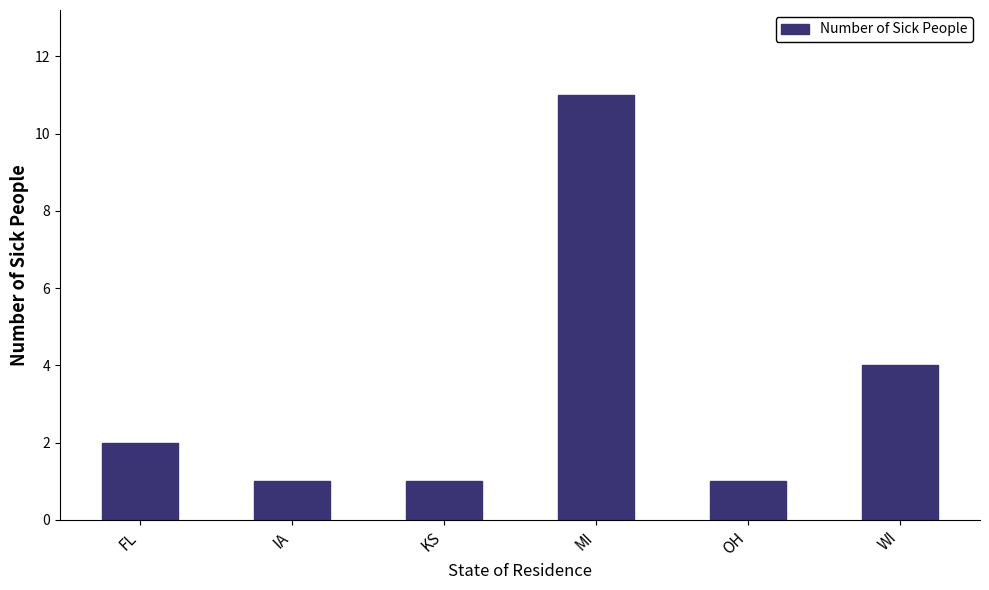

What is the average value?

3